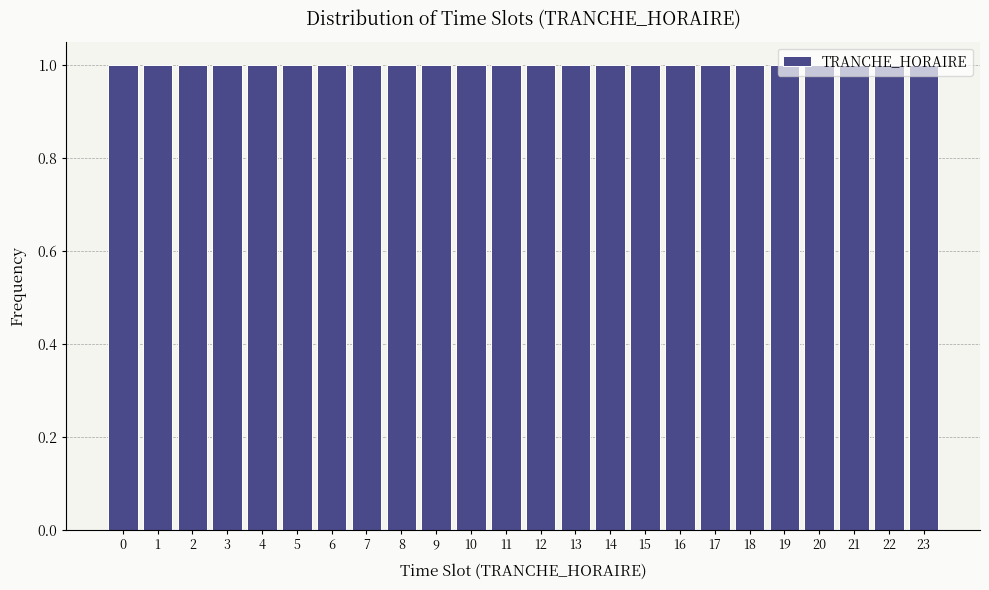

How tall is the bar that spans 4.5 to 5.5 on the x-axis? The values are not printed on the chart, so give them approximately, as read against the axis.

1